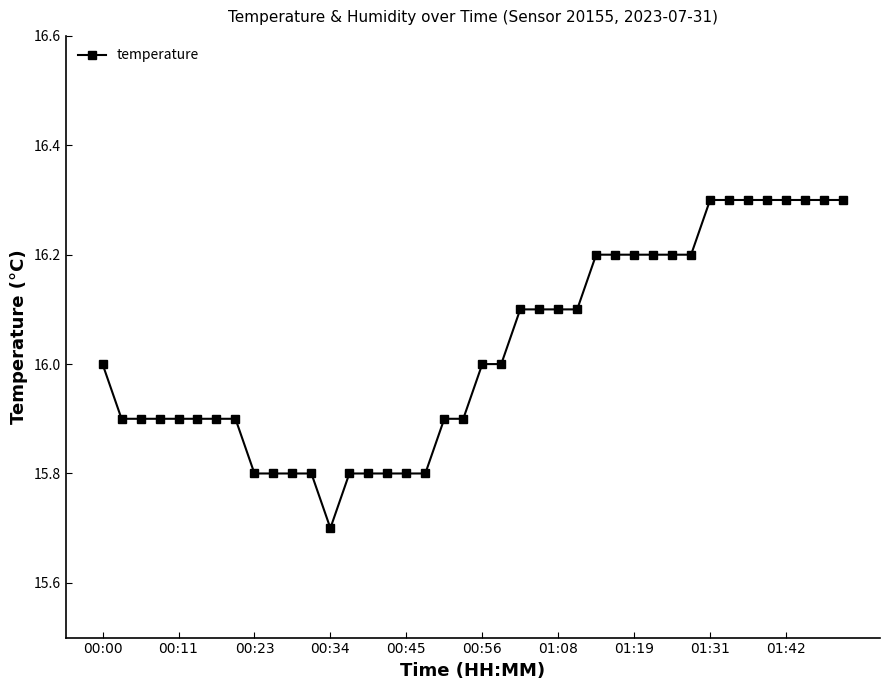

What is the value of the 4th point from the left?

15.9